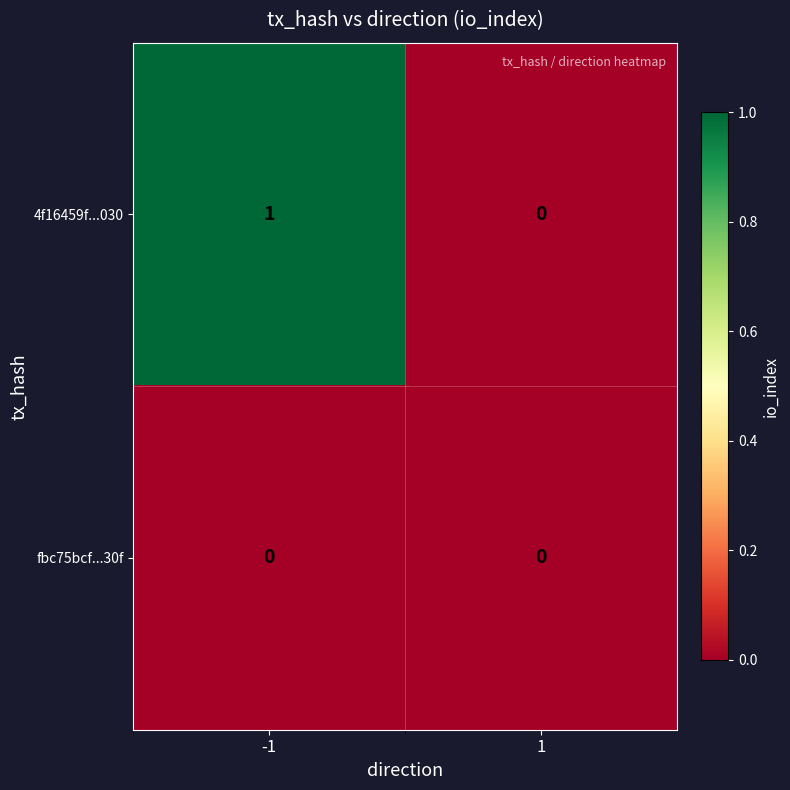

Reading left to right, what are all the values shown in this chart?

4f16459f...030: -1=1	1=0
fbc75bcf...30f: -1=0	1=0